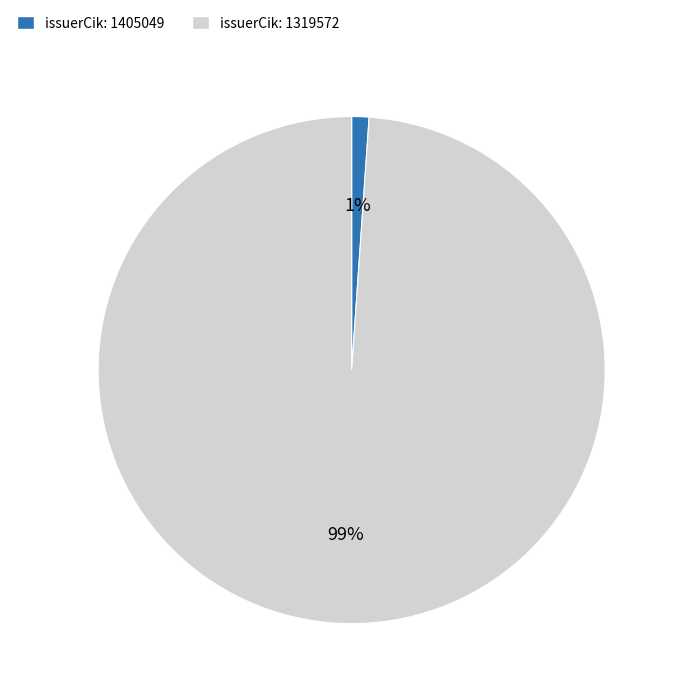

To the nearest percent, what is the difference between the largest and smallest slice percentages?

98%